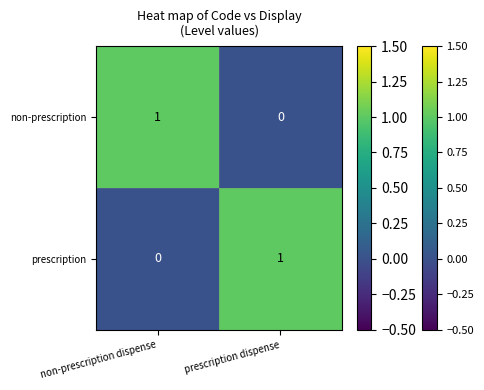

How many data points does each series have?

2